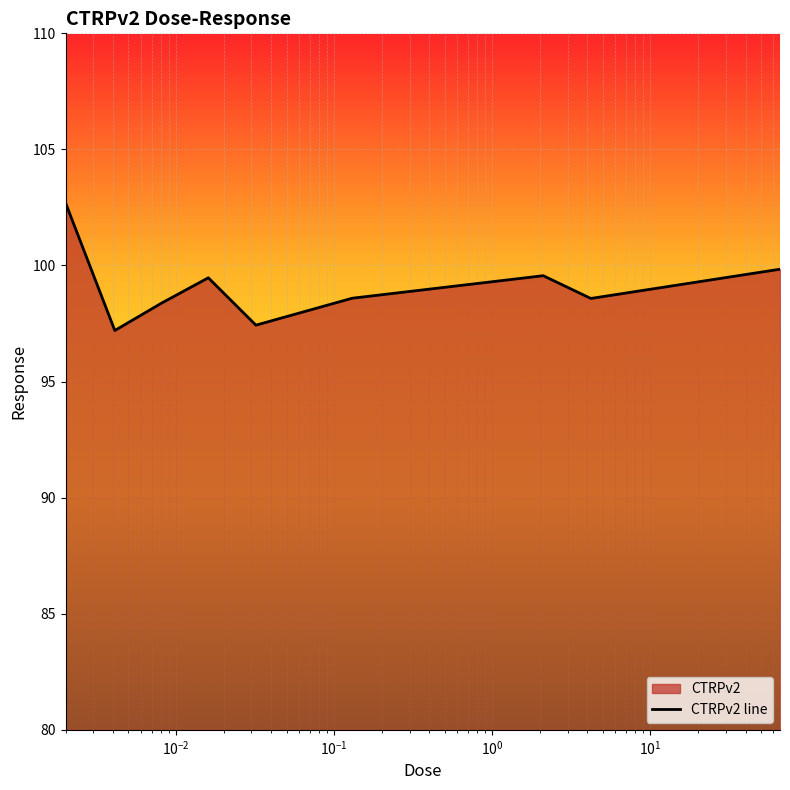

What is the value of the 4th point from the left?

99.5